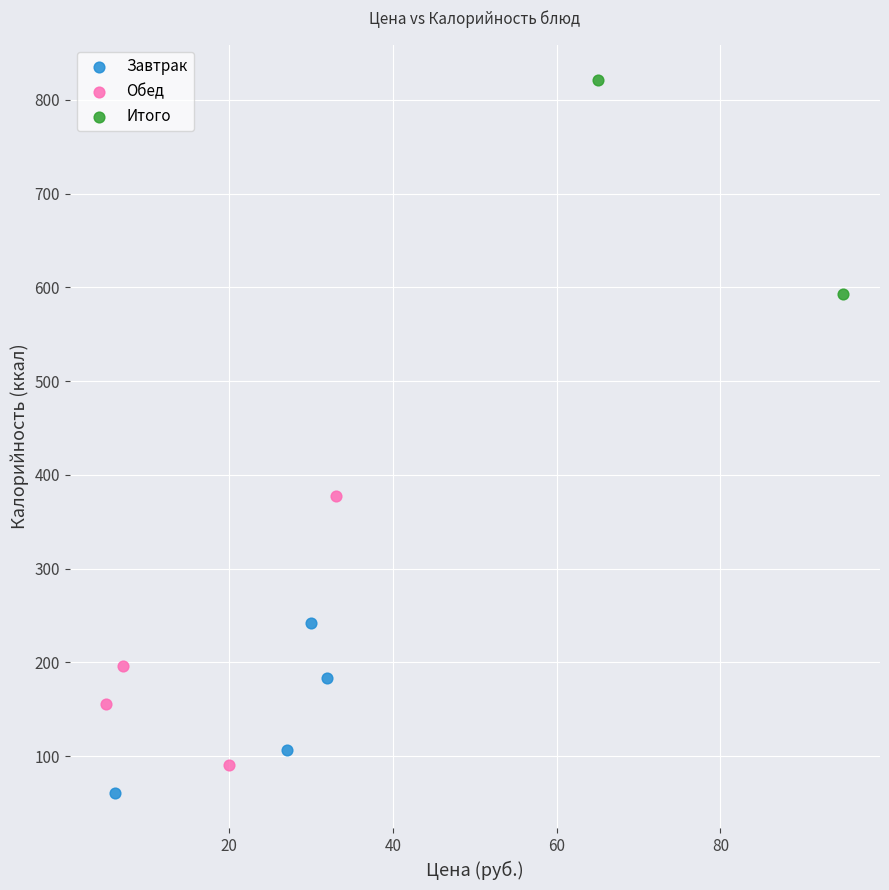

Which series reaches the maximum Y coordinate?

Итого